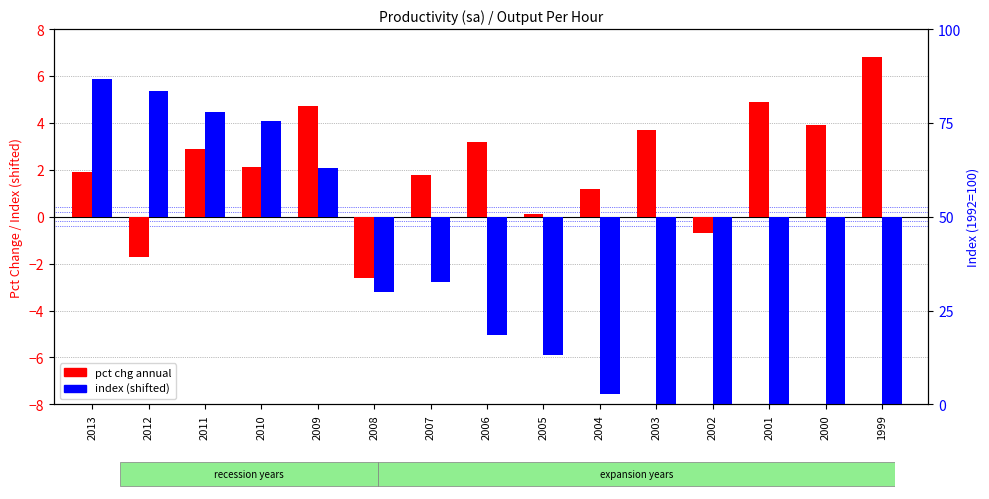

List the series in order of their peak value, lowest first.

index (shifted), pct chg annual